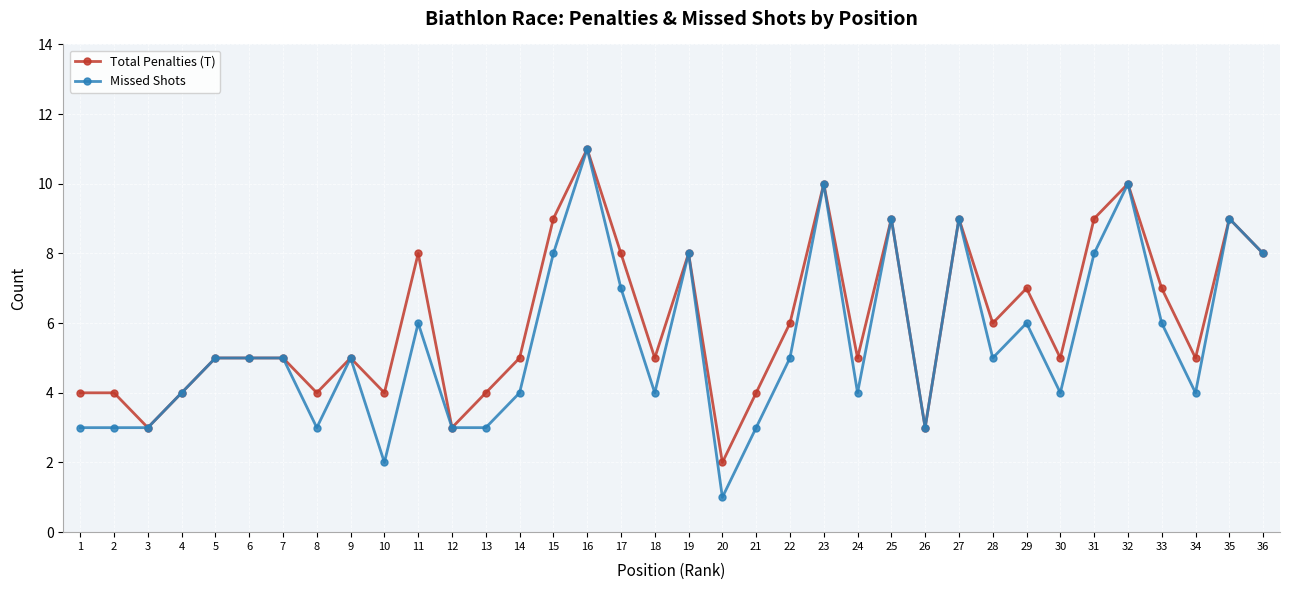

What are all the series names shown in the legend?

Total Penalties (T), Missed Shots